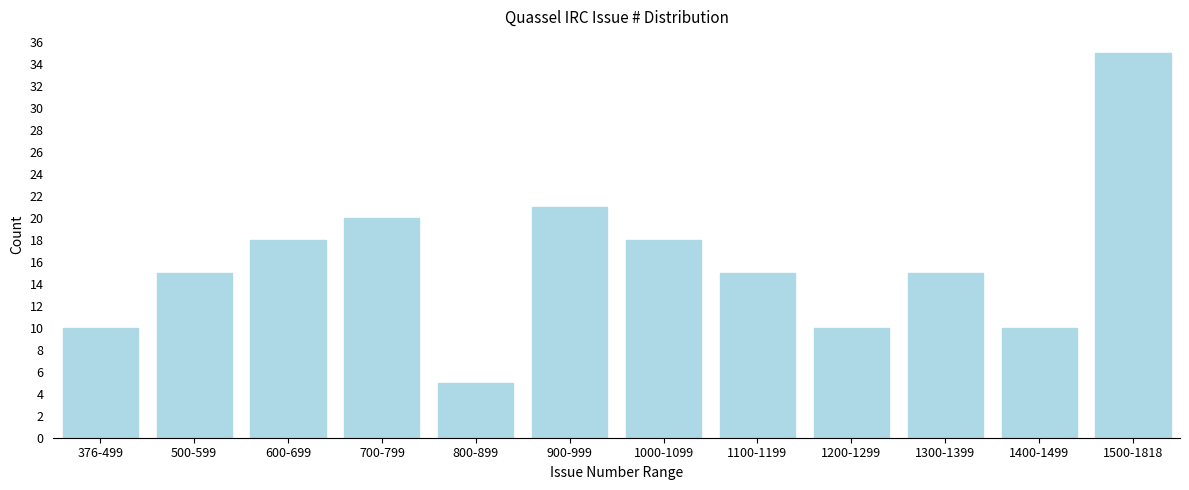

Reading left to right, transcribe all the data shown in this chart.

10	15	18	20	5	21	18	15	10	15	10	35